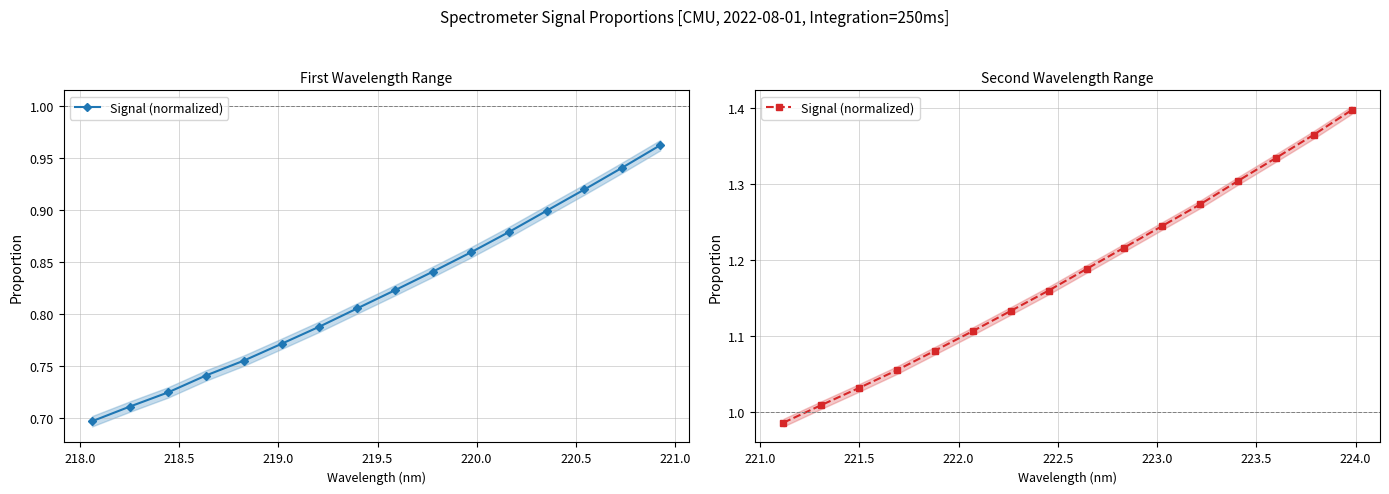

What is the maximum value shown in the chart?

1.4